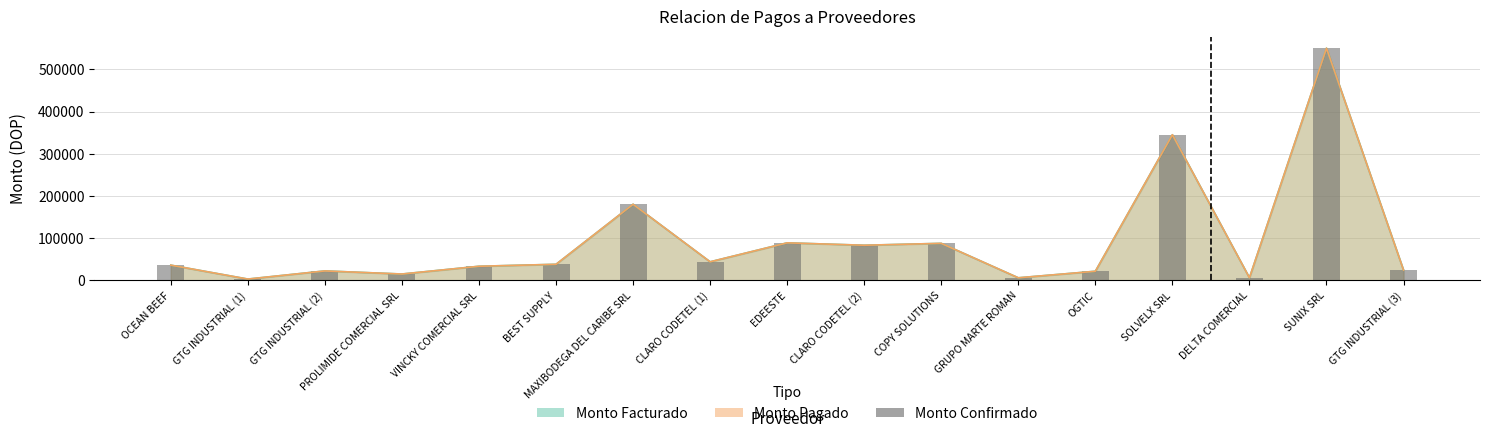

Where is the data nearest to the value 276557?

SOLVELX SRL